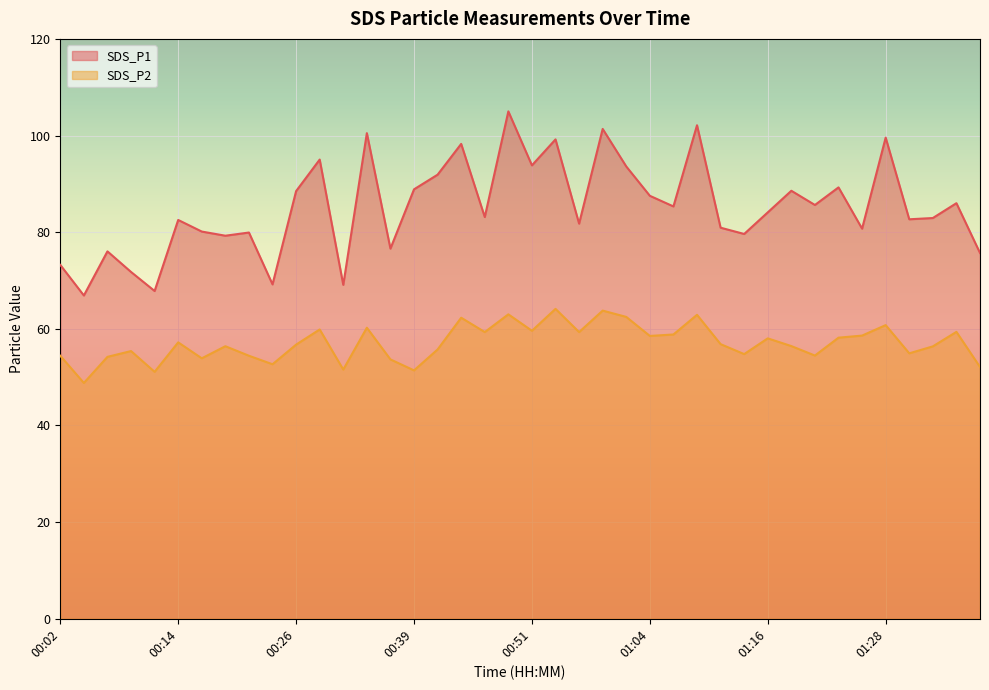

Reading right to left, what are all the values shown in this chart?

SDS_P1: 75.7	86.0	82.9	82.7	99.6	80.7	89.3	85.6	88.6	84.1	79.6	80.9	102.1	85.3	87.5	93.6	101.4	81.8	99.2	93.8	105.0	83.1	98.3	91.9	88.9	76.6	100.5	69.1	95.0	88.5	69.2	79.9	79.3	80.1	82.5	67.8	71.8	76.0	66.9	73.2
SDS_P2: 52.1	59.4	56.4	54.9	60.8	58.6	58.2	54.5	56.4	58.0	54.8	56.8	62.9	58.8	58.5	62.5	63.8	59.3	64.1	59.6	63.0	59.3	62.3	55.7	51.4	53.7	60.2	51.6	59.9	56.7	52.7	54.4	56.4	53.9	57.2	51.1	55.4	54.2	48.8	54.4